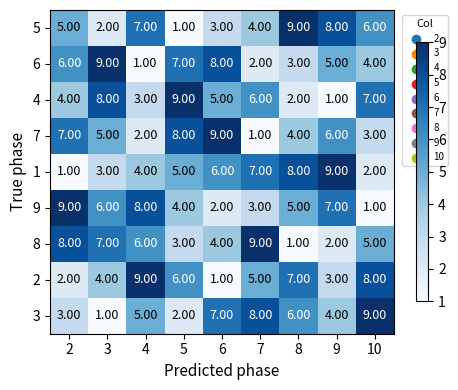

What is the spread (max minus min) of values at 7?

8